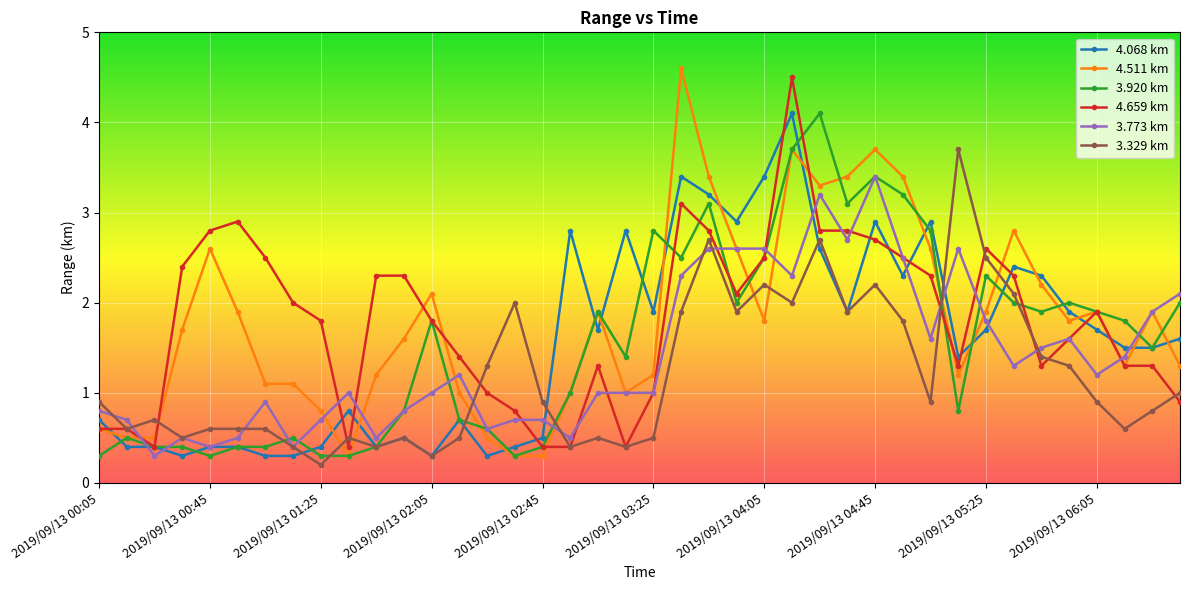

Which series has the largest range (max minus min)?

4.511 km